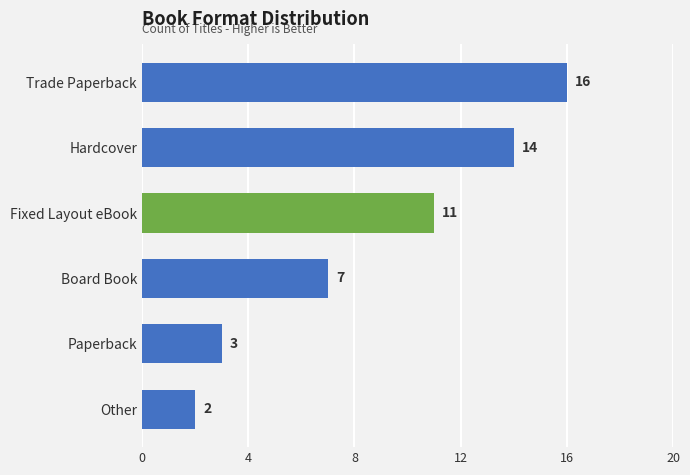

True or false: the data shows 16 at Trade Paperback.

True